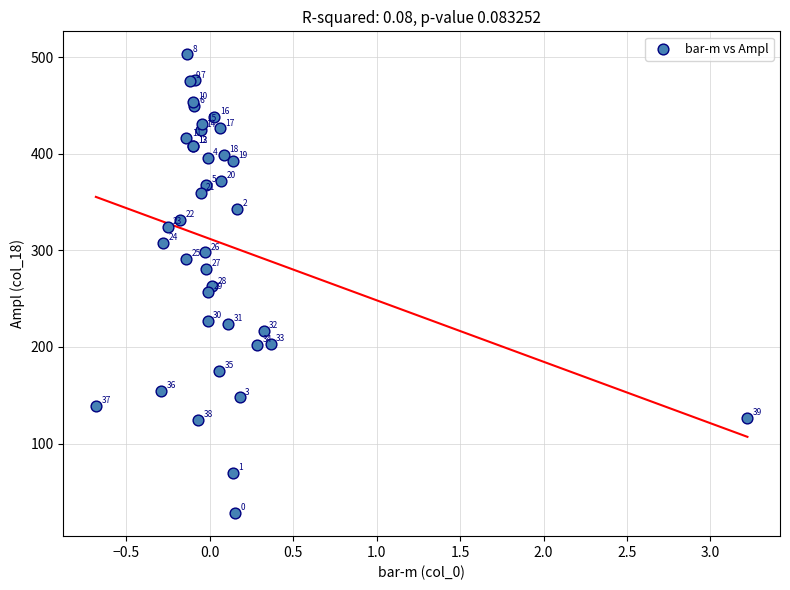

What Y value in the scatter plot is closest to 265?

262.7